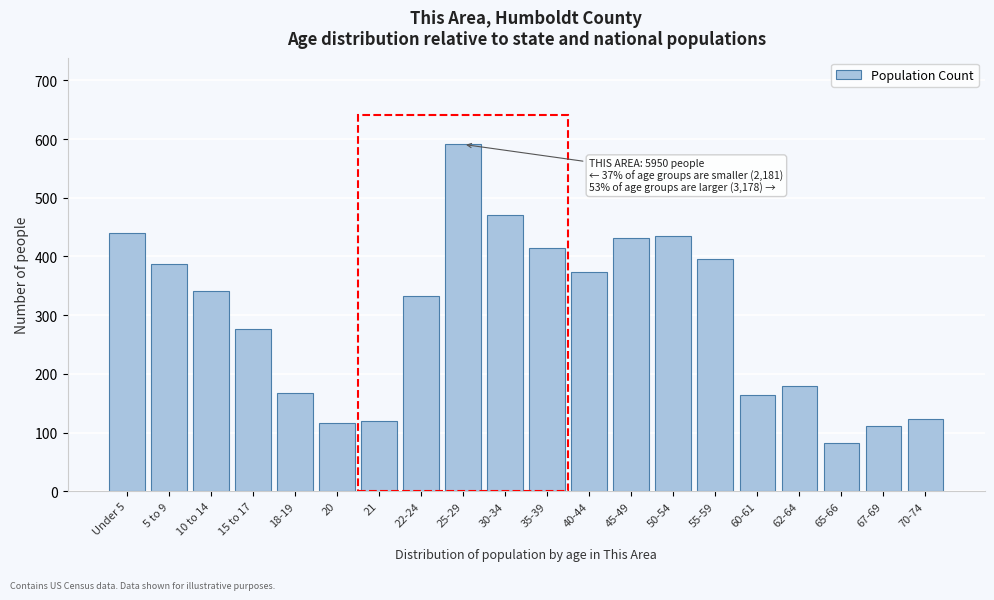

Reading right to left, transcribe all the data shown in this chart.

123	111	82	179	164	395	435	432	373	414	470	591	333	119	116	167	276	342	388	440